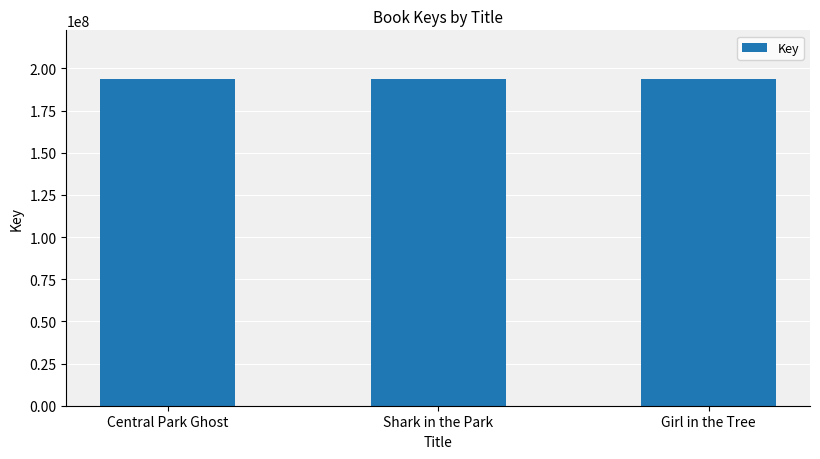

What is the ratio of the value at Girl in the Tree to the value at Shark in the Park?

1.0